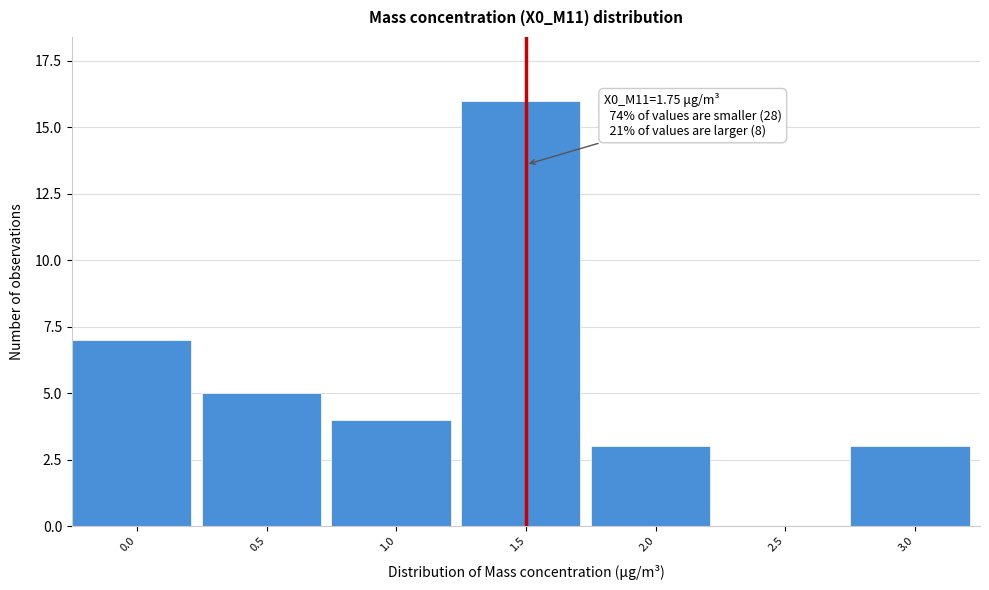

Reading left to right, extract all data points from this chart.

0.0=7	0.5=5	1.0=4	1.5=16	2.0=3	2.5=0	3.0=3